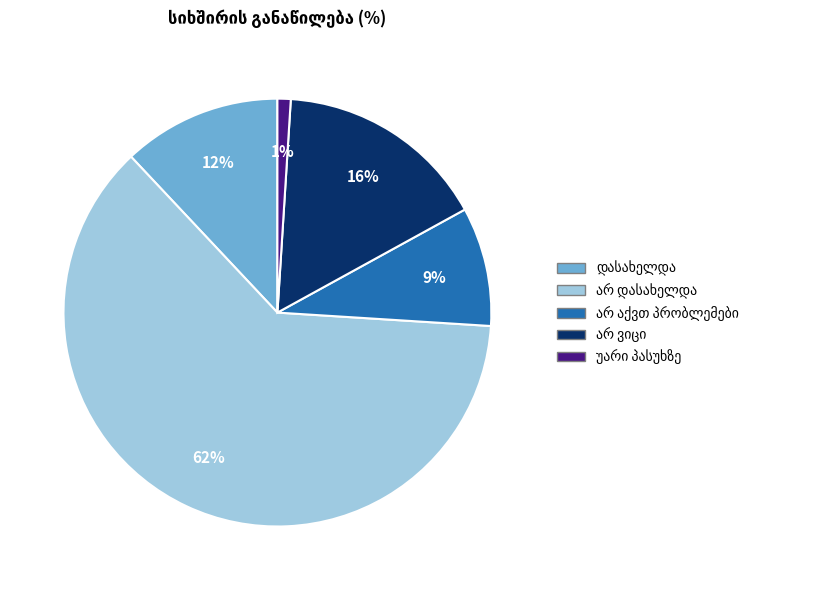

Is there any slice that represents more than half of the pie?

Yes